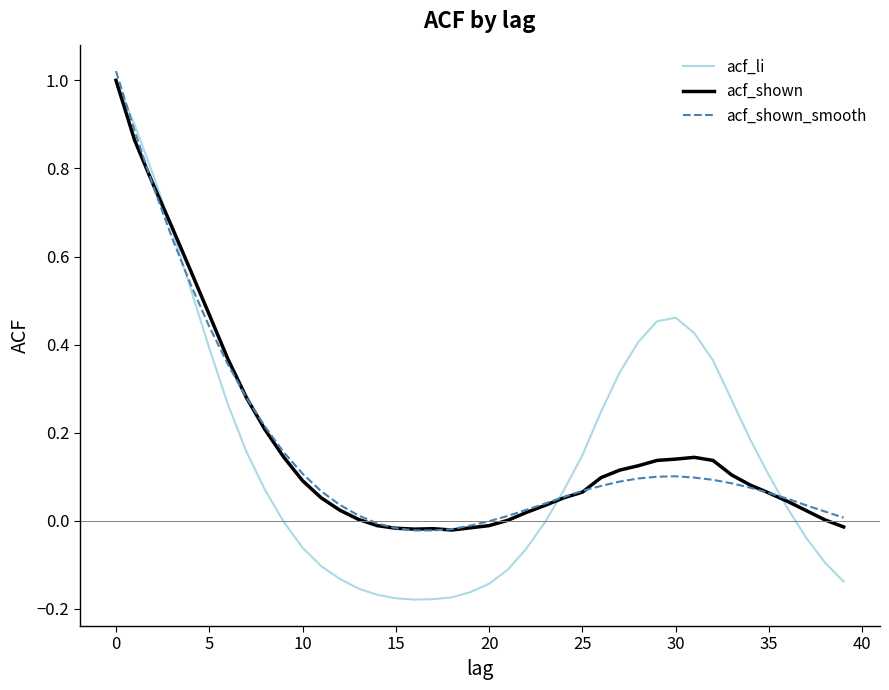

Which series has the widest spread of values?

acf_li